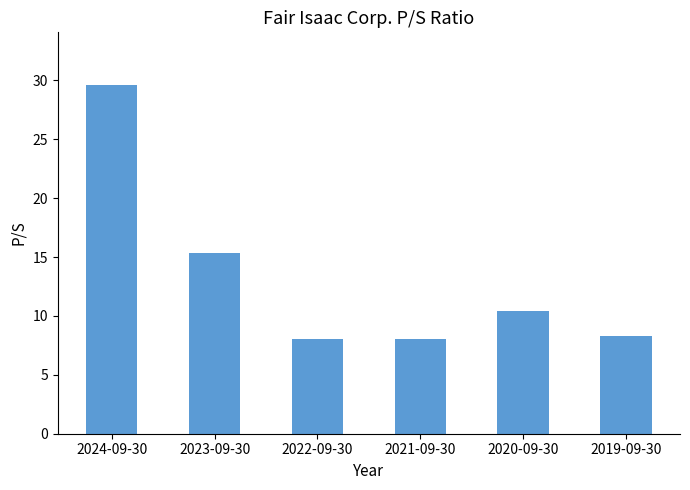

What is the difference between the maximum and minimum values?

21.6